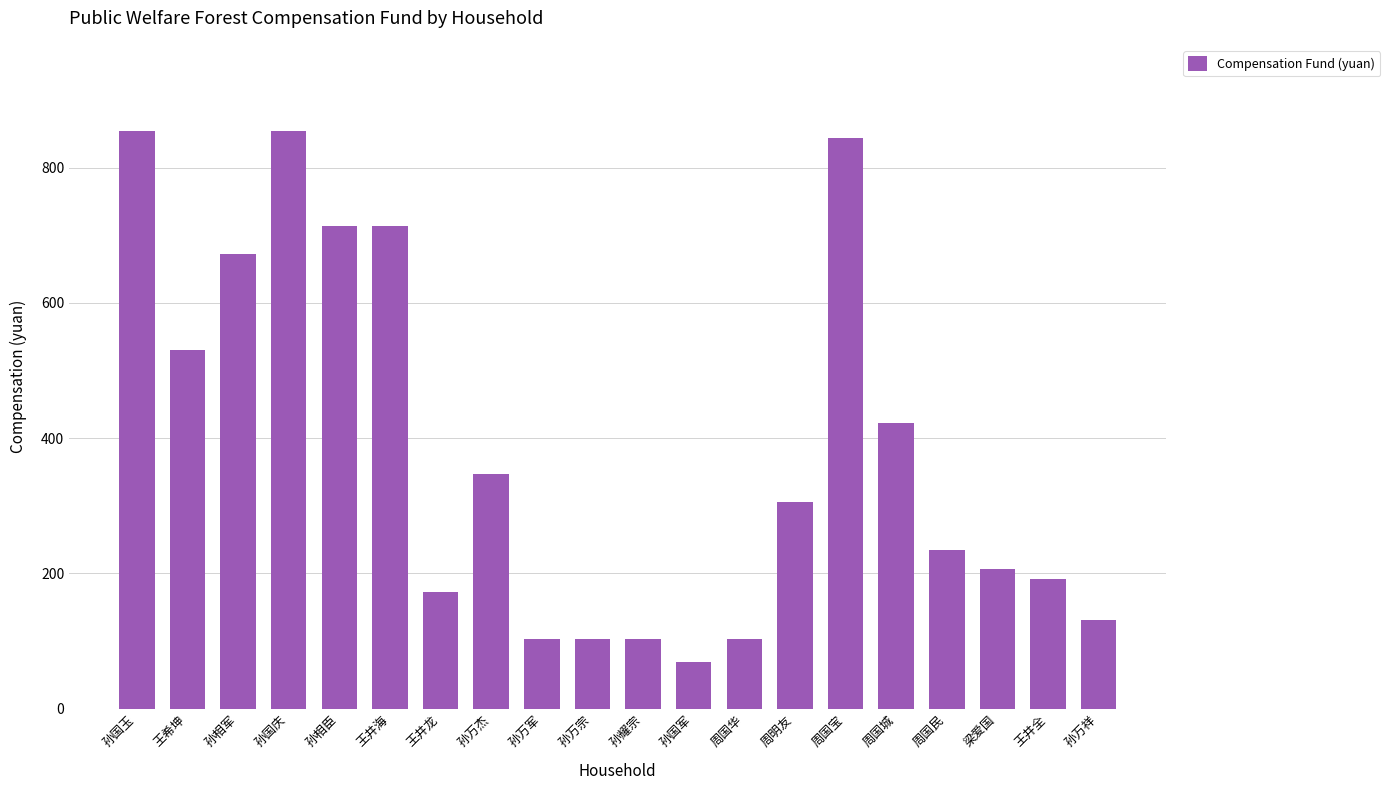

What is the label of the 17th bar from the right?

孙国庆